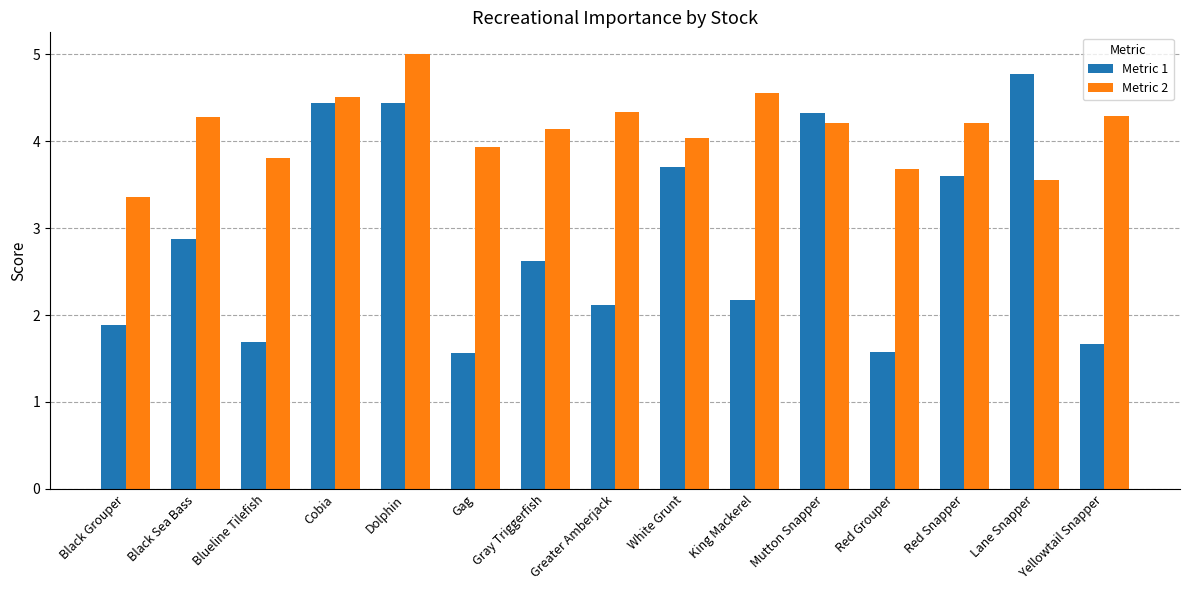

What is the total value across all series at Red Snapper?

7.8